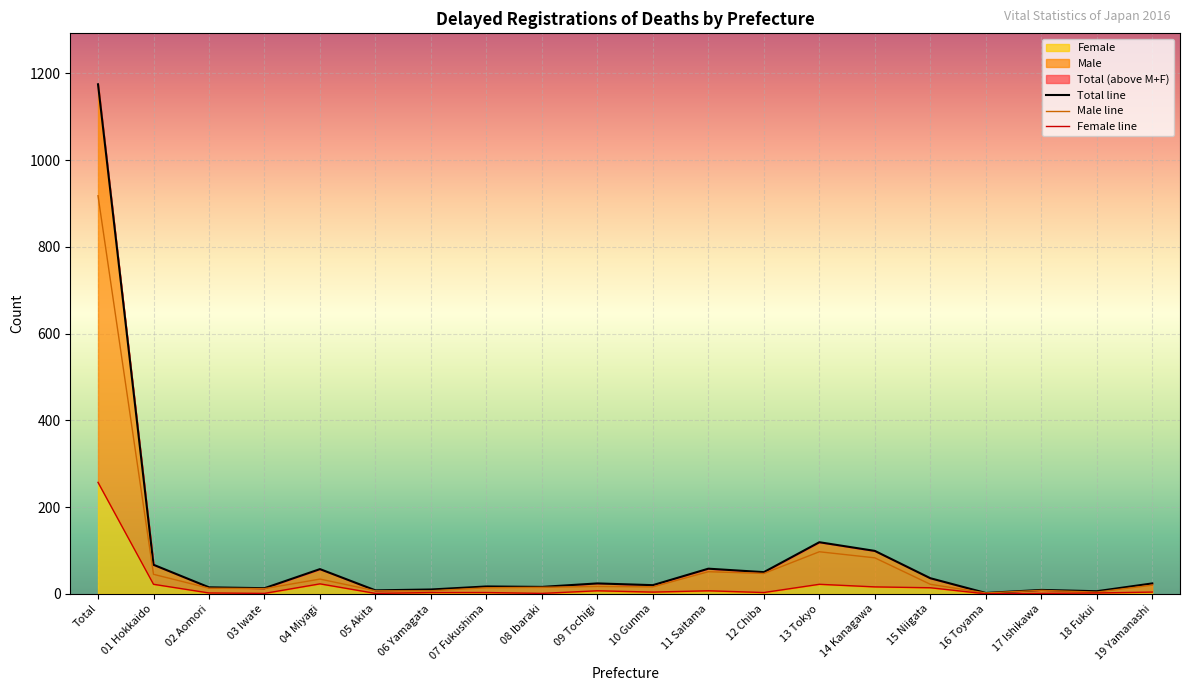

How many interior local peaks does the Total series have?

6